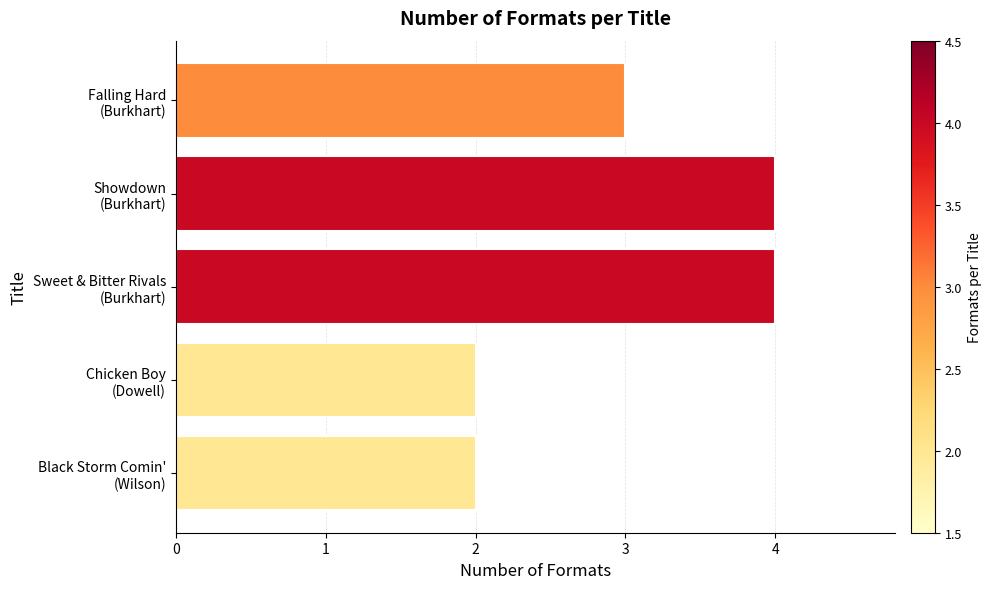

What is the difference between the maximum and minimum values?

2